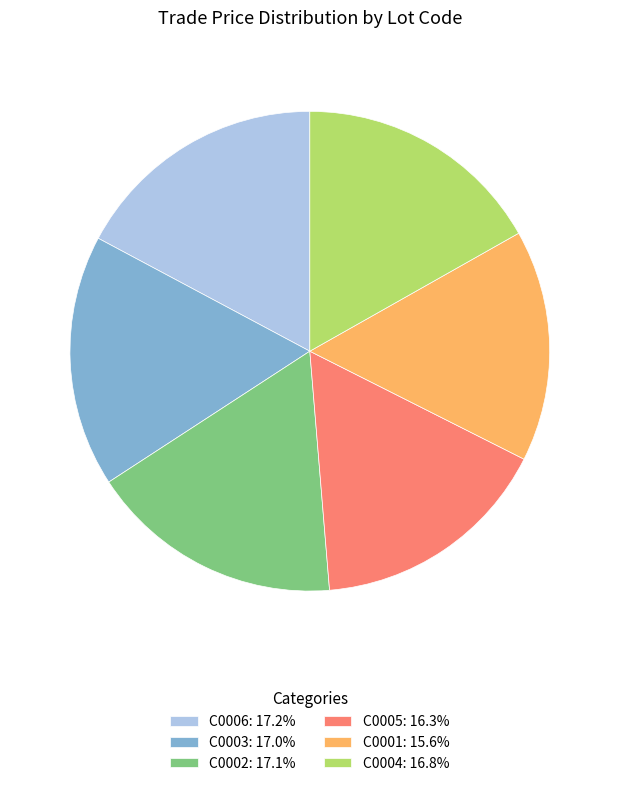

Is there any slice that represents more than half of the pie?

No